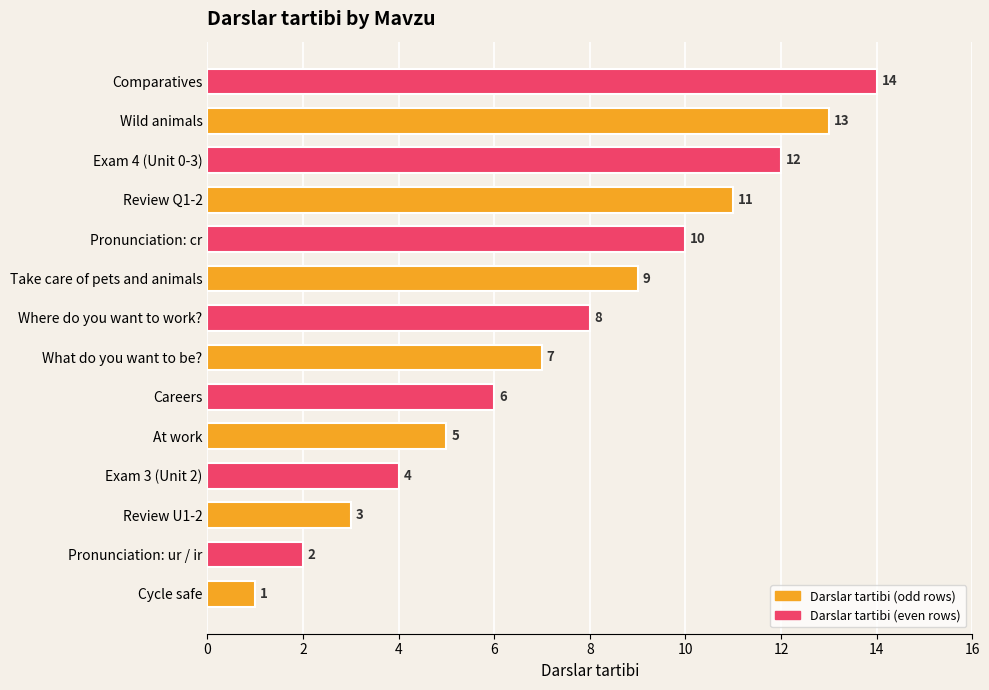

What is the greatest value displayed?

14